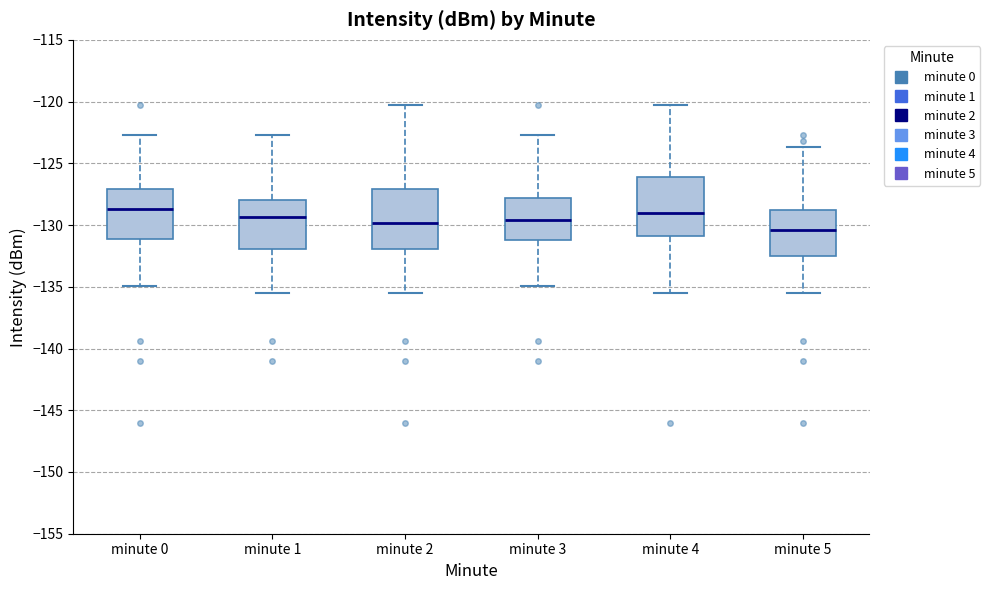

Which box has the lowest median line?

minute 5